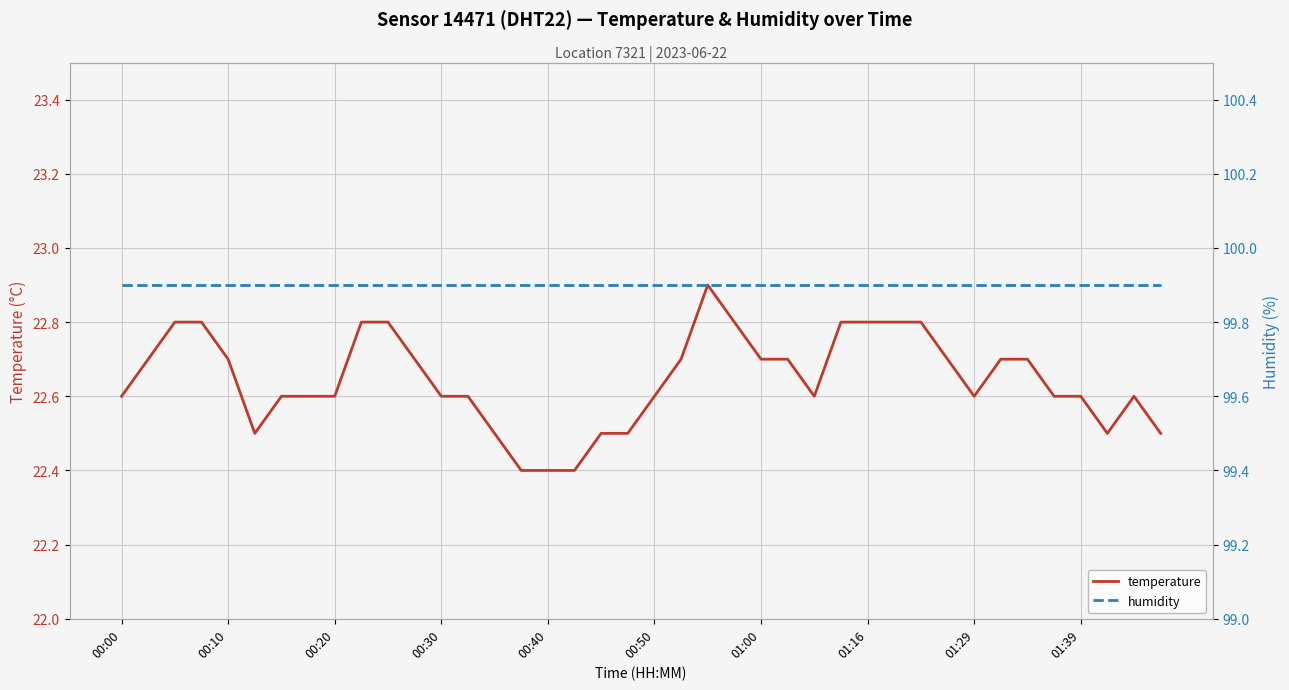

Which category has the highest value across all series?

00:00